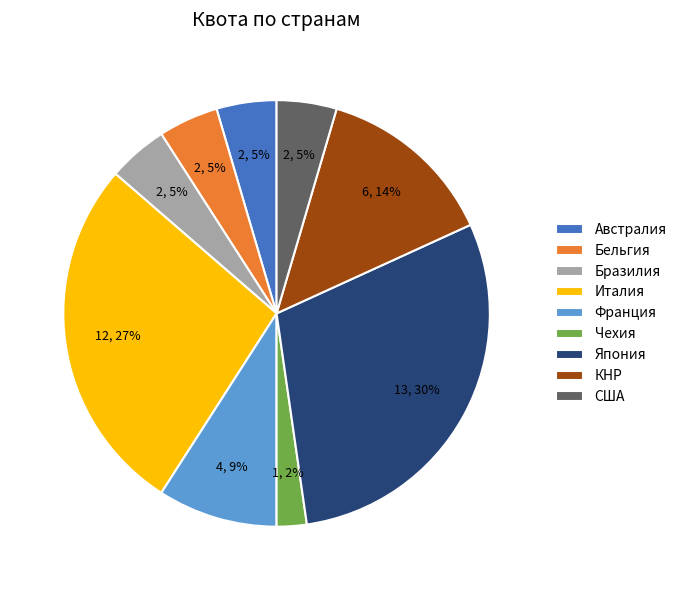

Is there any slice that represents more than half of the pie?

No